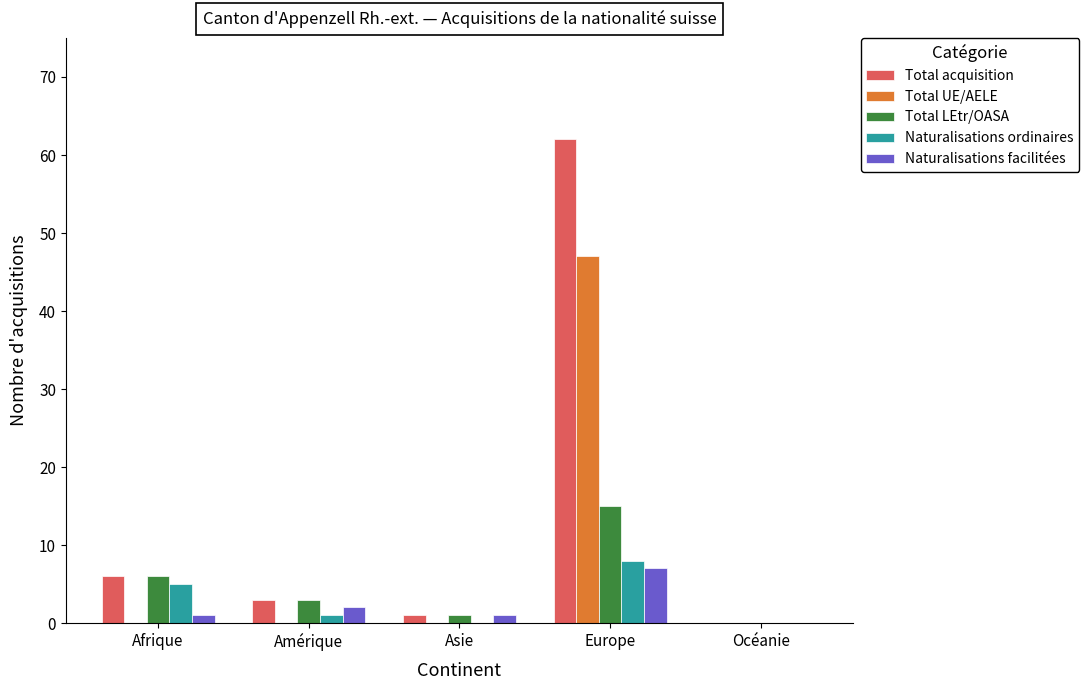

How many positive values does the Naturalisations facilitées series have?

4